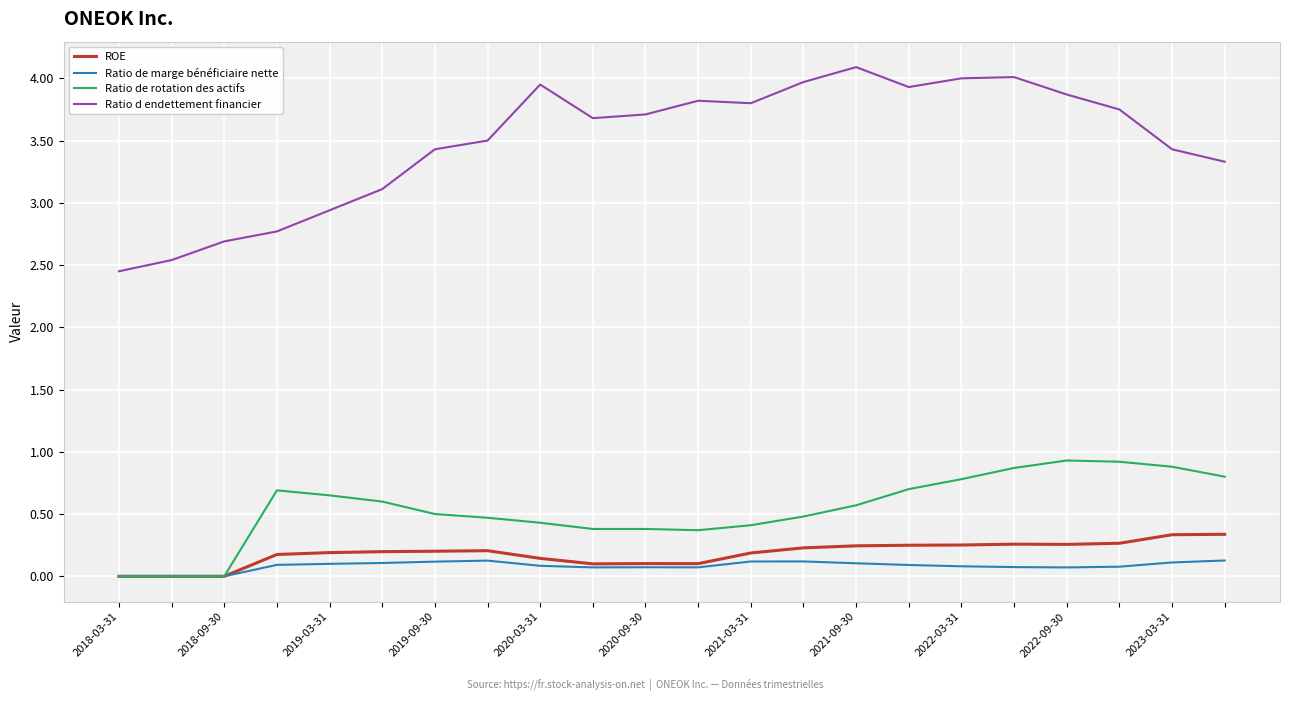

Which series has the widest spread of values?

Ratio d endettement financier